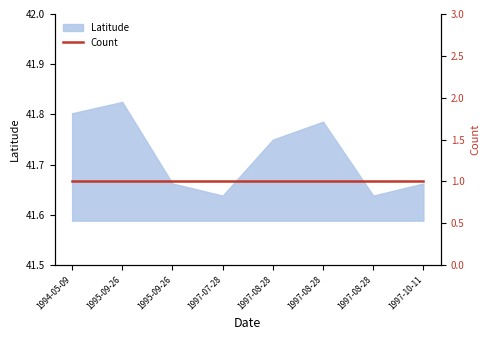

True or false: the data shows 70.0 at 1995-09-26.

False